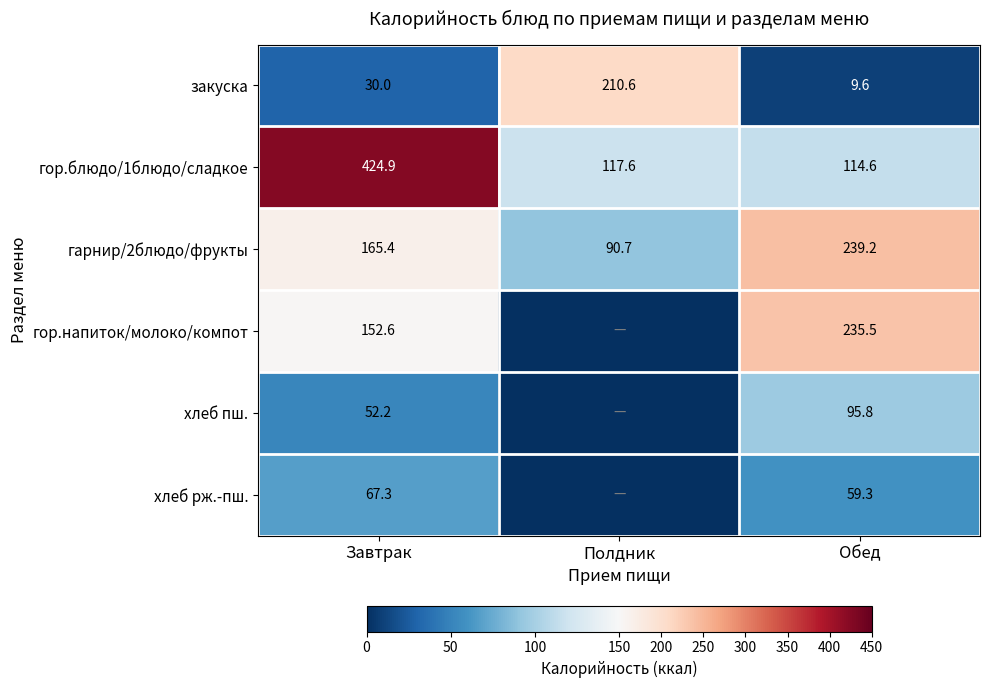

What is the total value across all series at Обед?

754.0